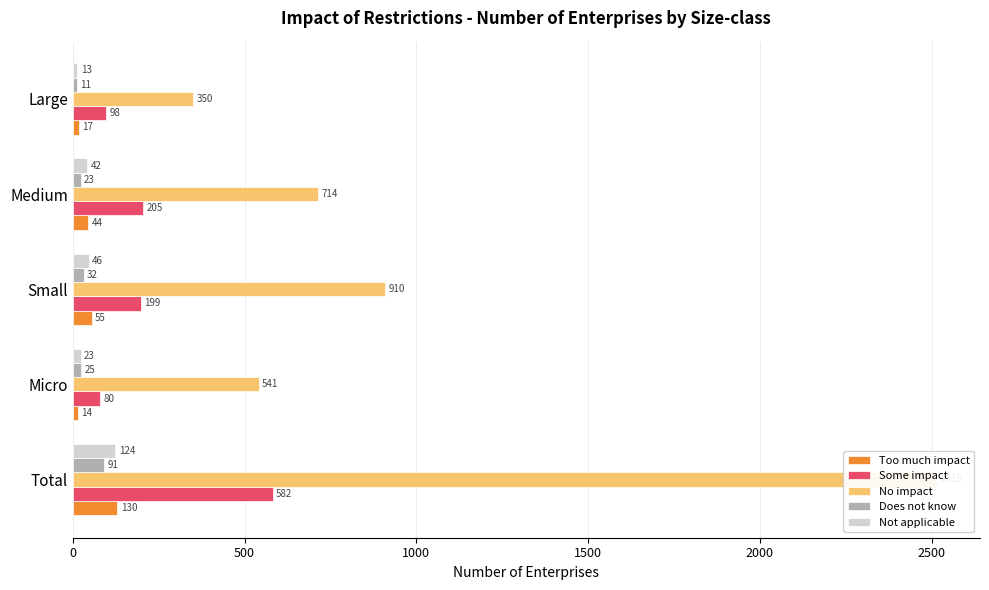

What is the total value across all series at Small?

1242